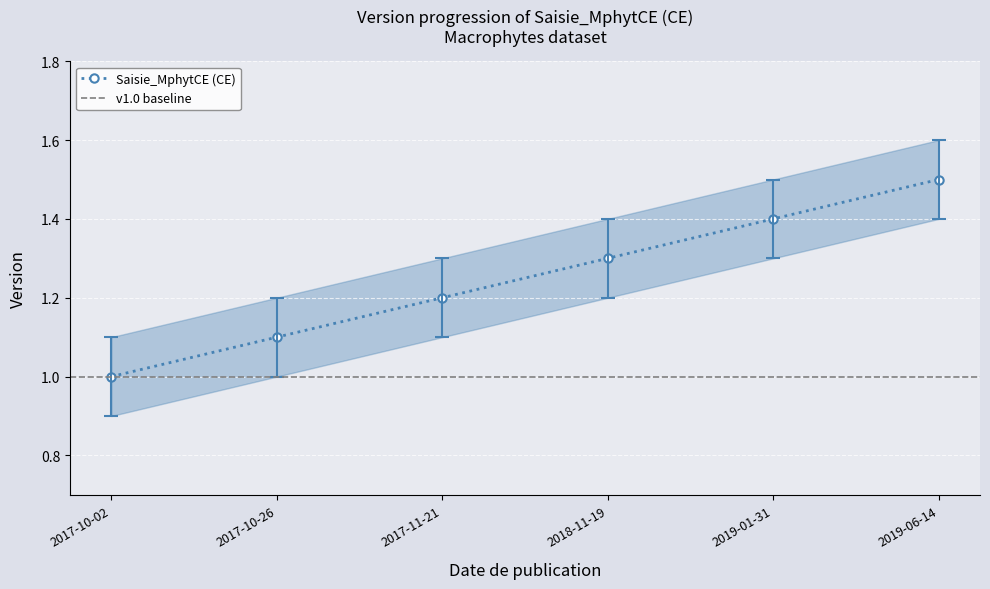

What is the label of the 2nd point from the right?

2019-01-31